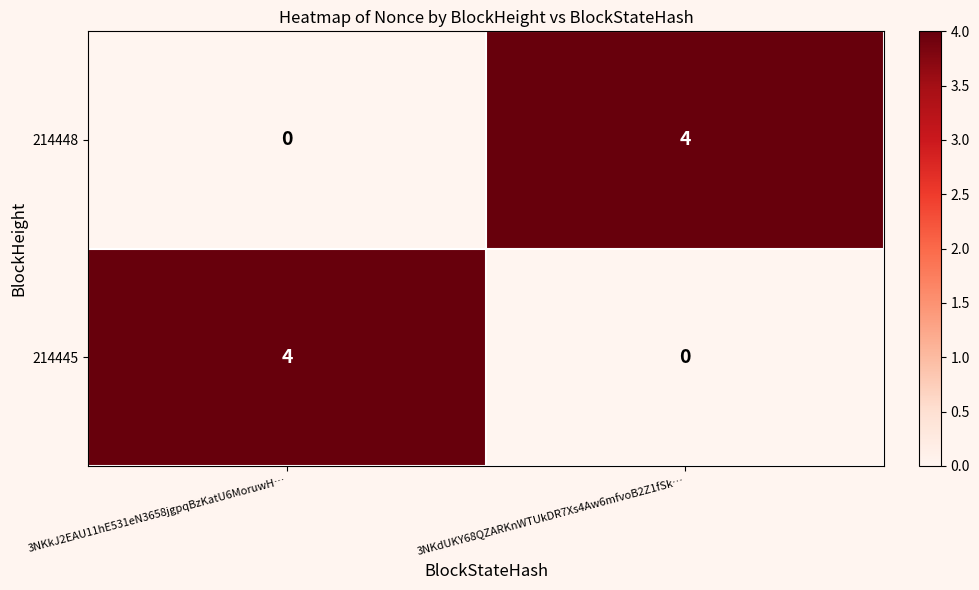

Where is 214448 nearest to the value 2?

3NKkJ2EAU11hE531eN3658jgpqBzKatU6MoruwH…